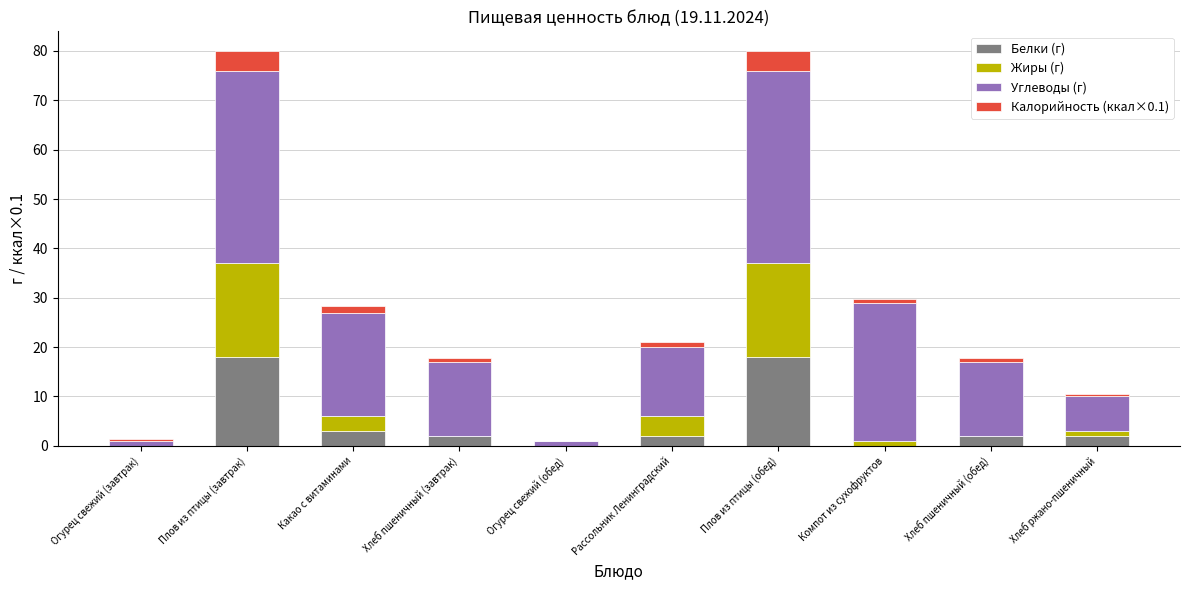

Is it true that Белки (г) equals 0.0 at Огурец свежий (обед)?

True